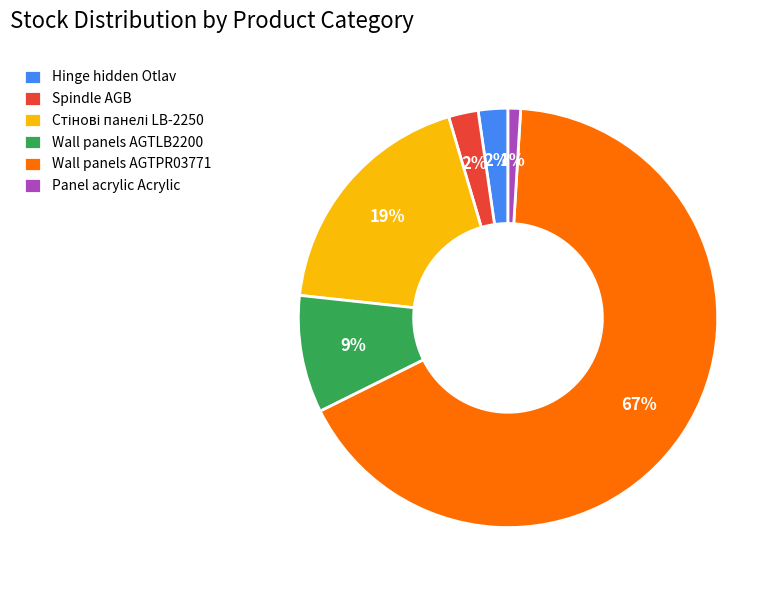

Which category accounts for the majority?

Wall panels AGTPR03771